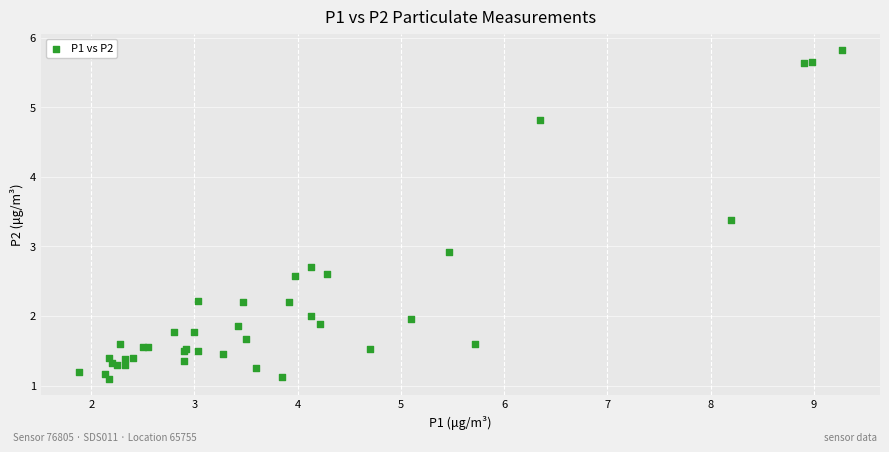

What Y value in the scatter plot is closest to 3?

2.9